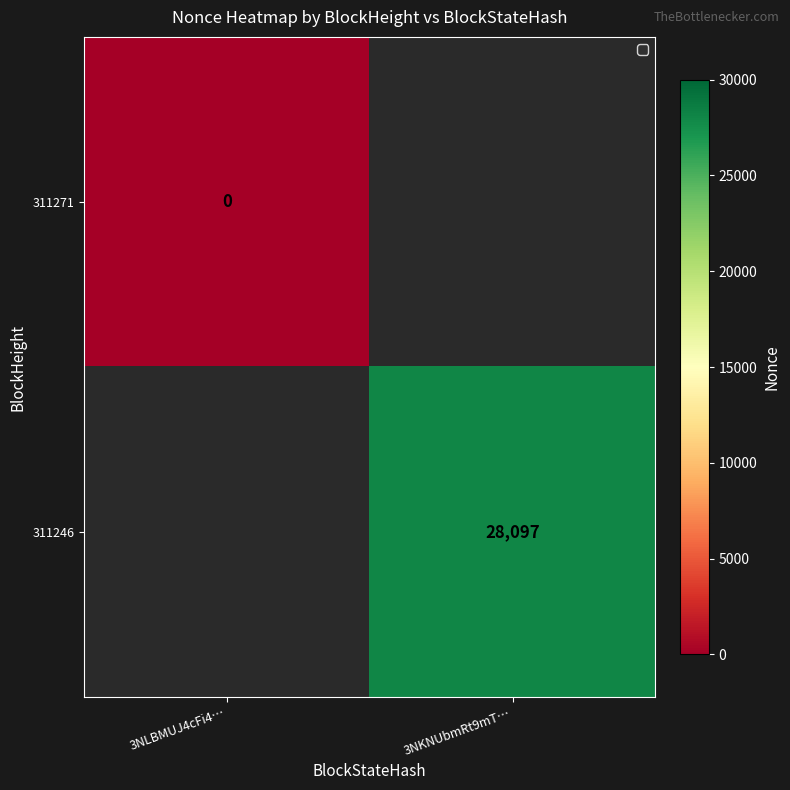

Is it true that 311246 equals 9144.1 at 3NKNUbmRt9mT…?

False